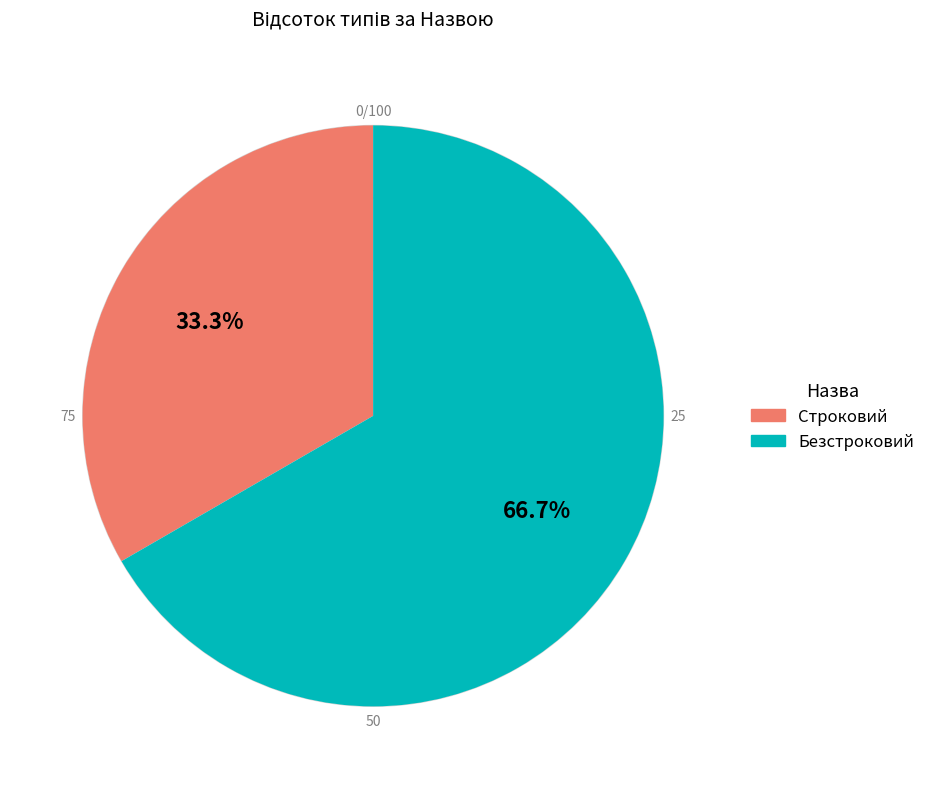

To the nearest percent, what percentage of the pie is Безстроковий?

67%